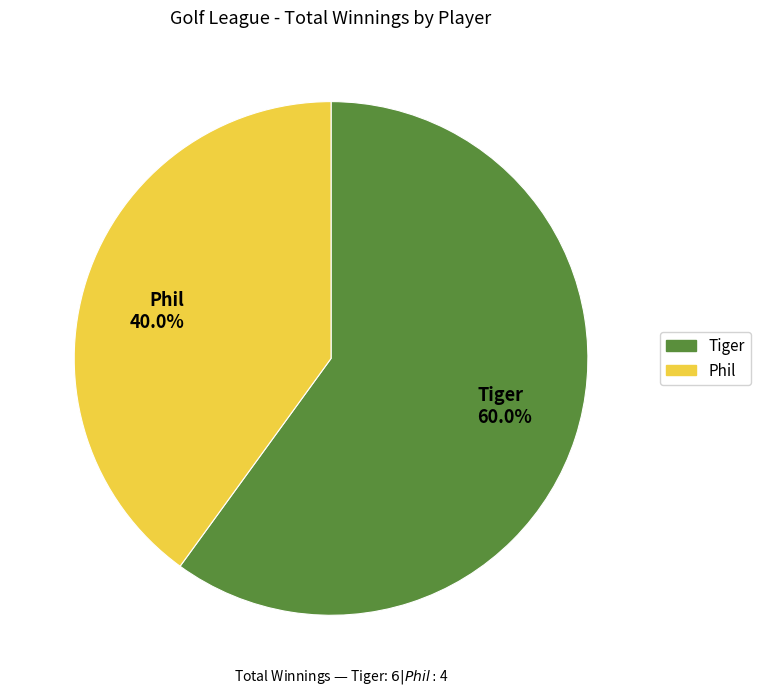

What is the largest slice in the pie chart?

Tiger